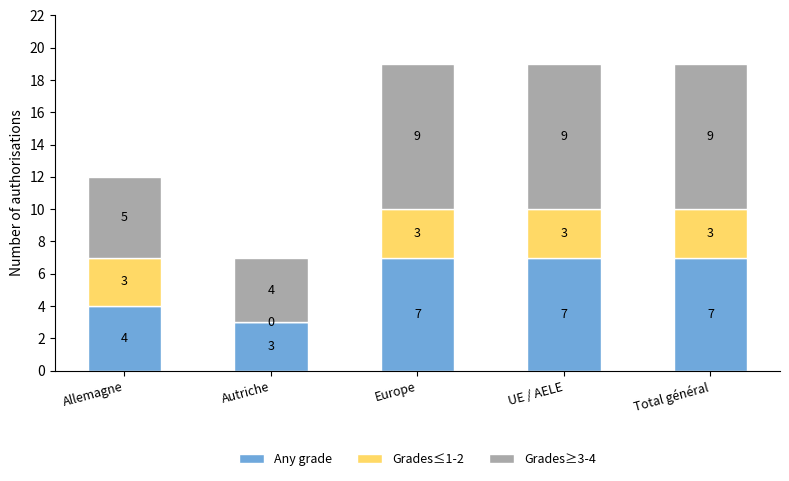

How many Any grade values are between 4 and 7?

4